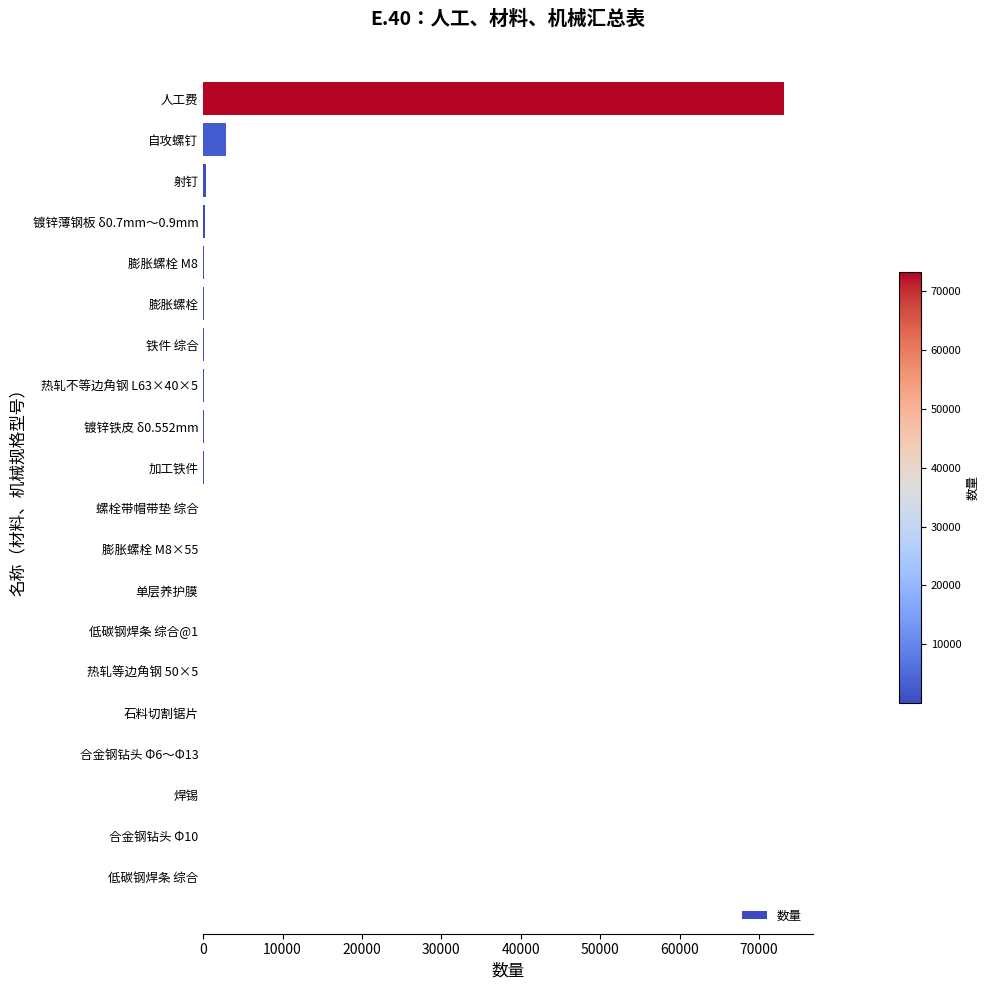

What is the sum of all values?

77046.2